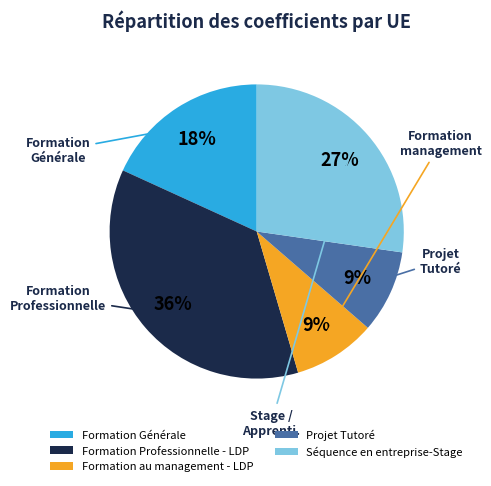

To the nearest percent, what portion does Formation Générale represent?

18%